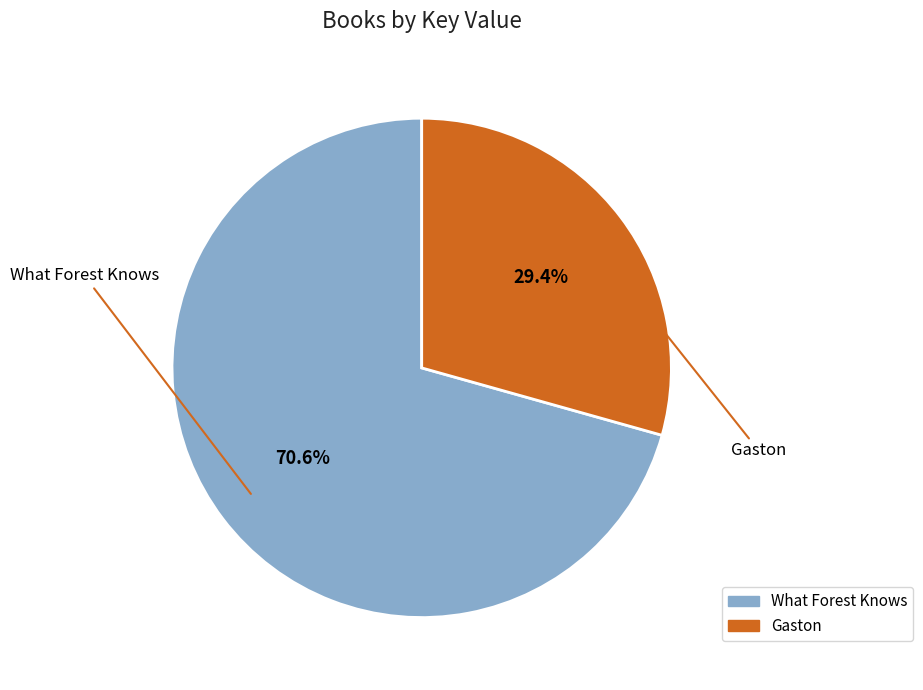

Is it true that What Forest Knows is 83% of the pie?

False